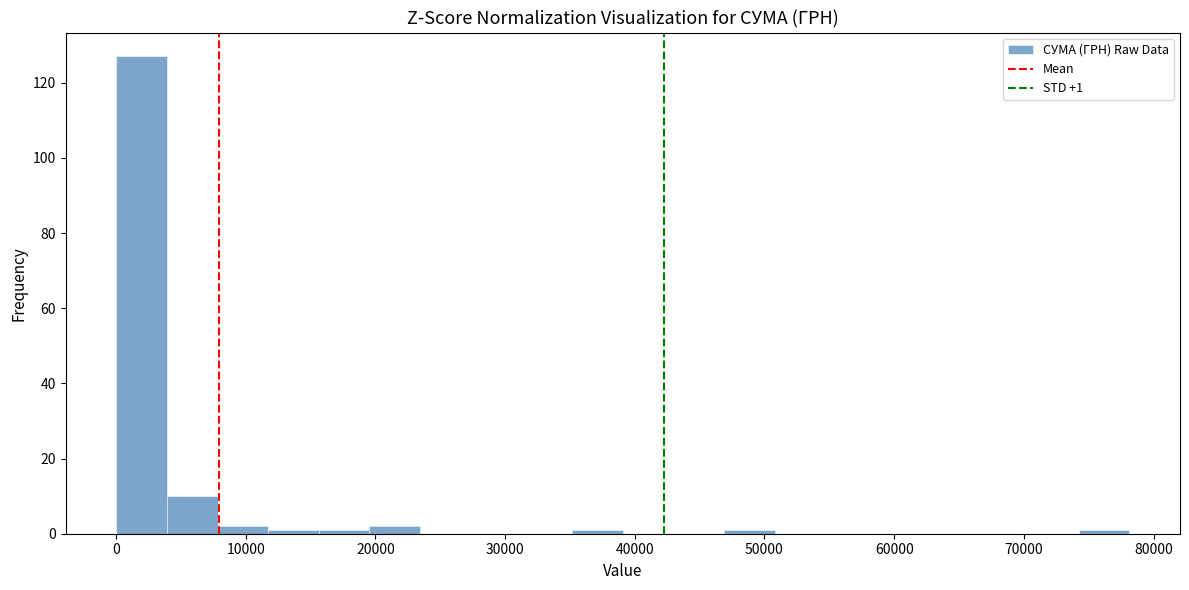

Around what value on the x-axis is the tallest bar? Give the approximate position of its centre, as read against the axis.

2000